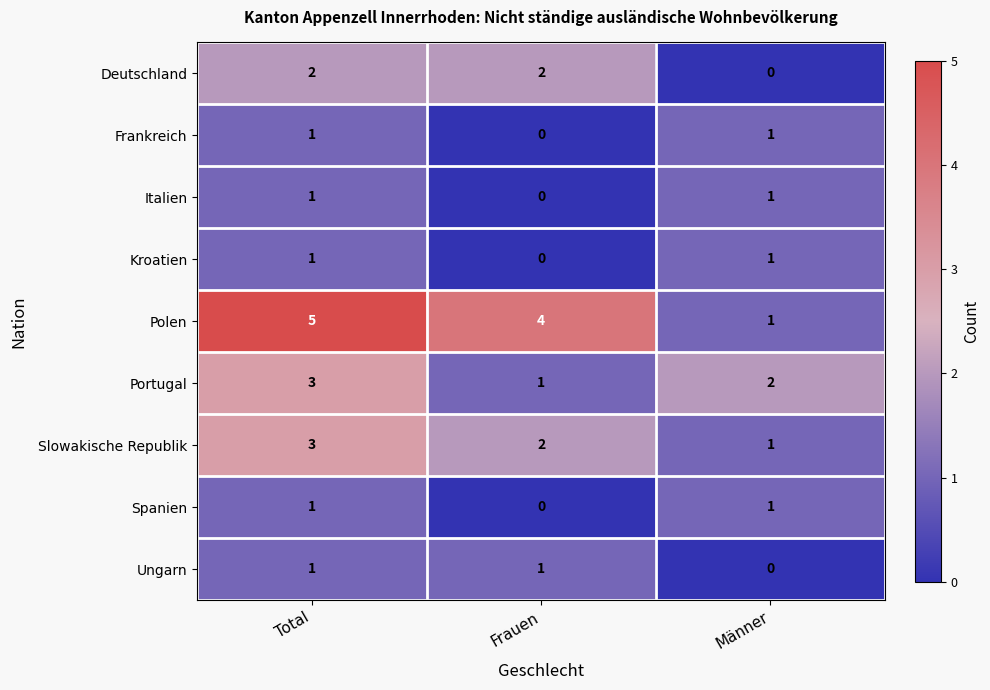

What is the sum of the Polen values at Männer and Frauen?

5